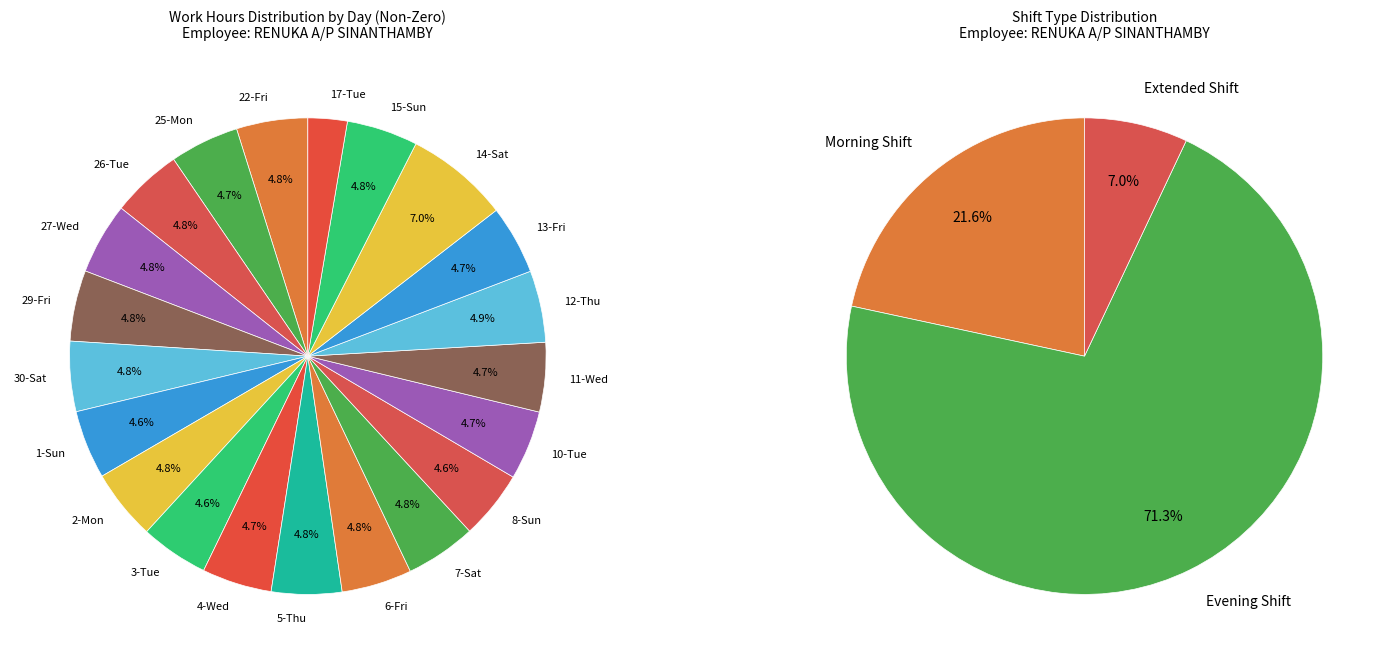

The 2-Mon slice represents 5% of the pie. True or false?

True